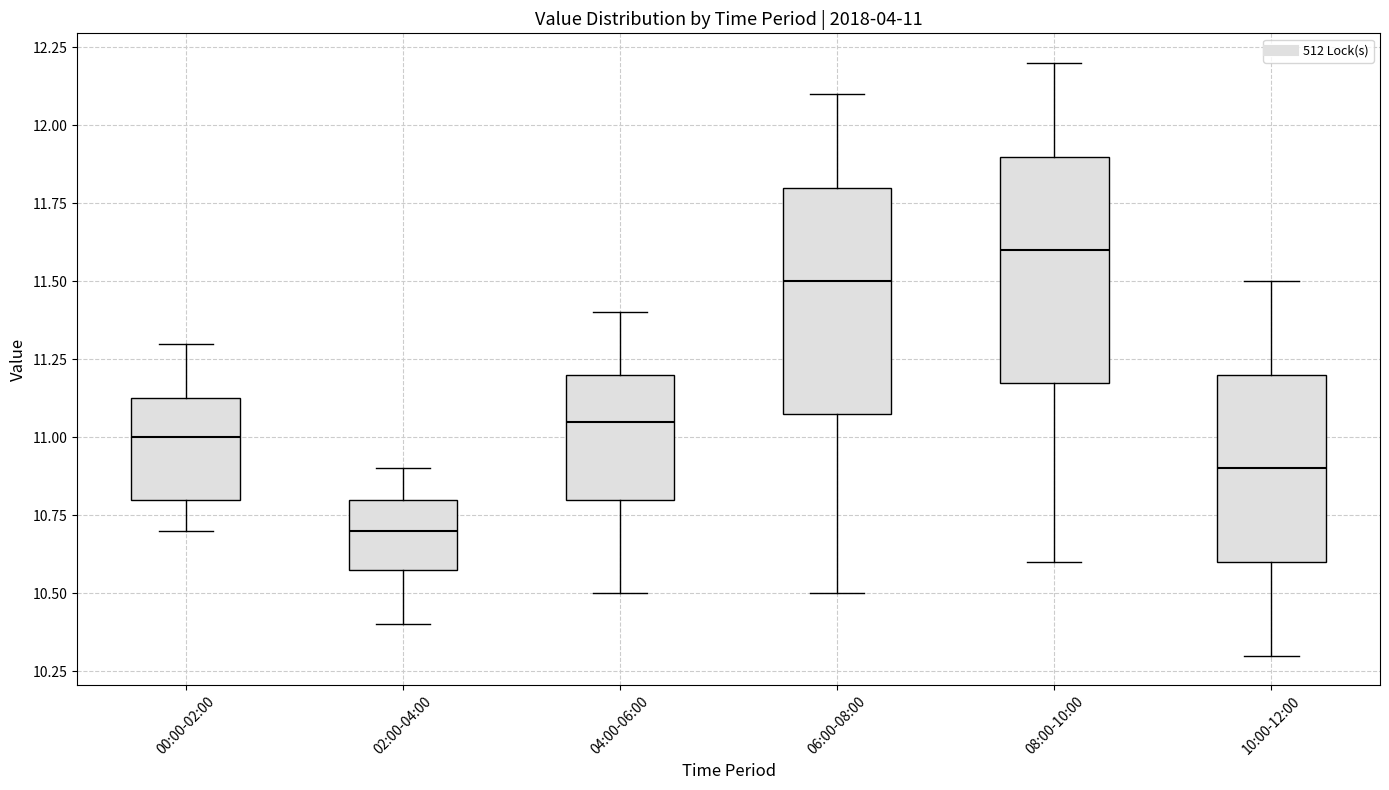

Which box has the lowest median line?

02:00-04:00